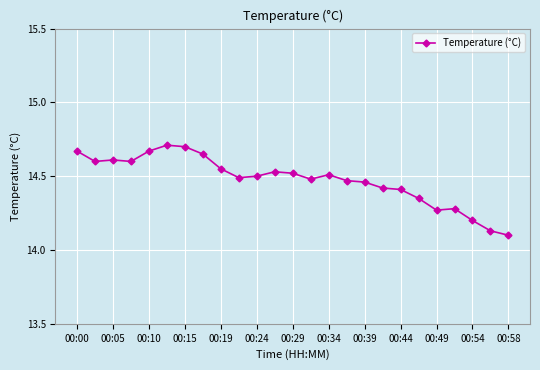

What is the sum of all values?

361.9